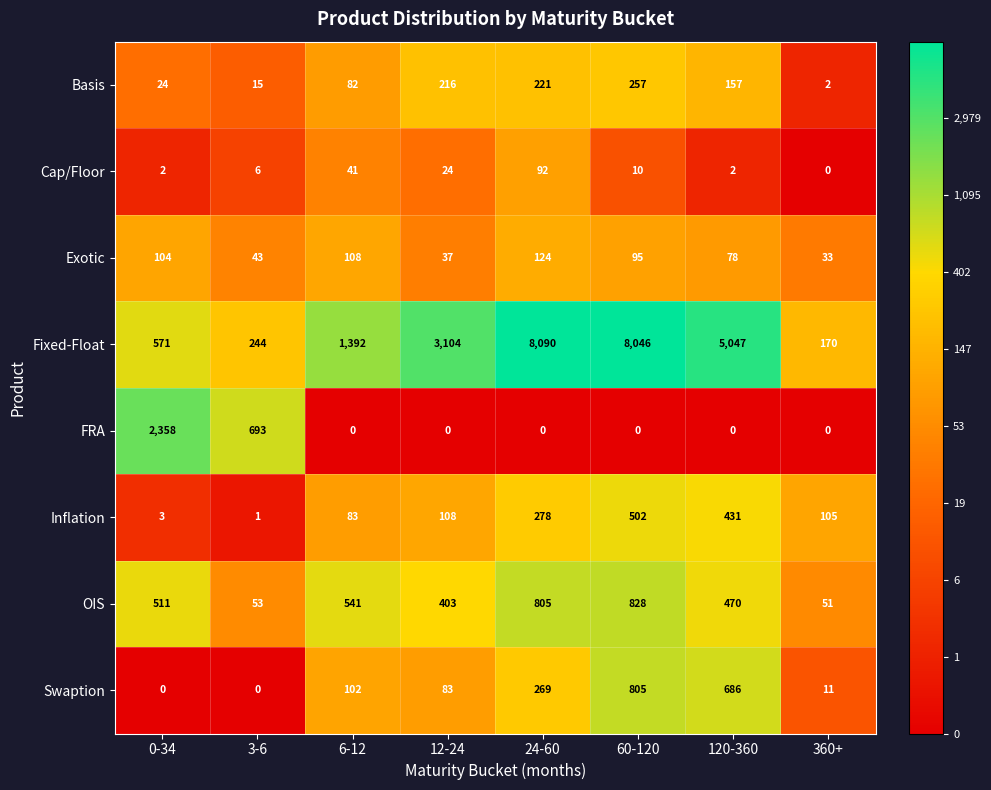

At how many categories does at least one series exceed 7?

8